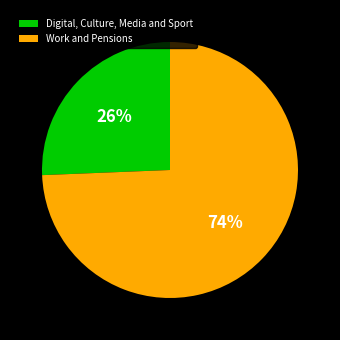

Rank the categories by value from highest to lowest.

Work and Pensions, Digital, Culture, Media and Sport